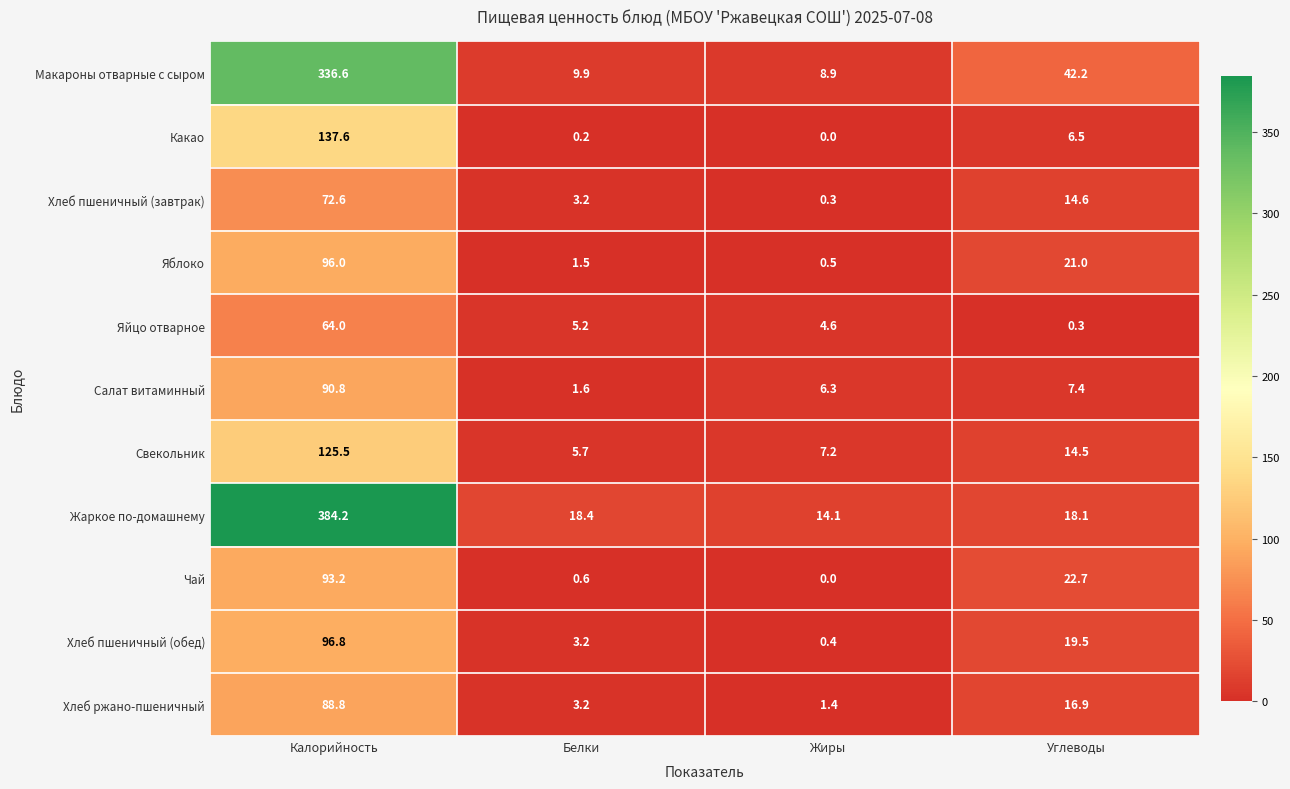

At Углеводы, list the series in order from smallest to largest.

Яйцо отварное, Какао, Салат витаминный, Свекольник, Хлеб пшеничный (завтрак), Хлеб ржано-пшеничный, Жаркое по-домашнему, Хлеб пшеничный (обед), Яблоко, Чай, Макароны отварные с сыром